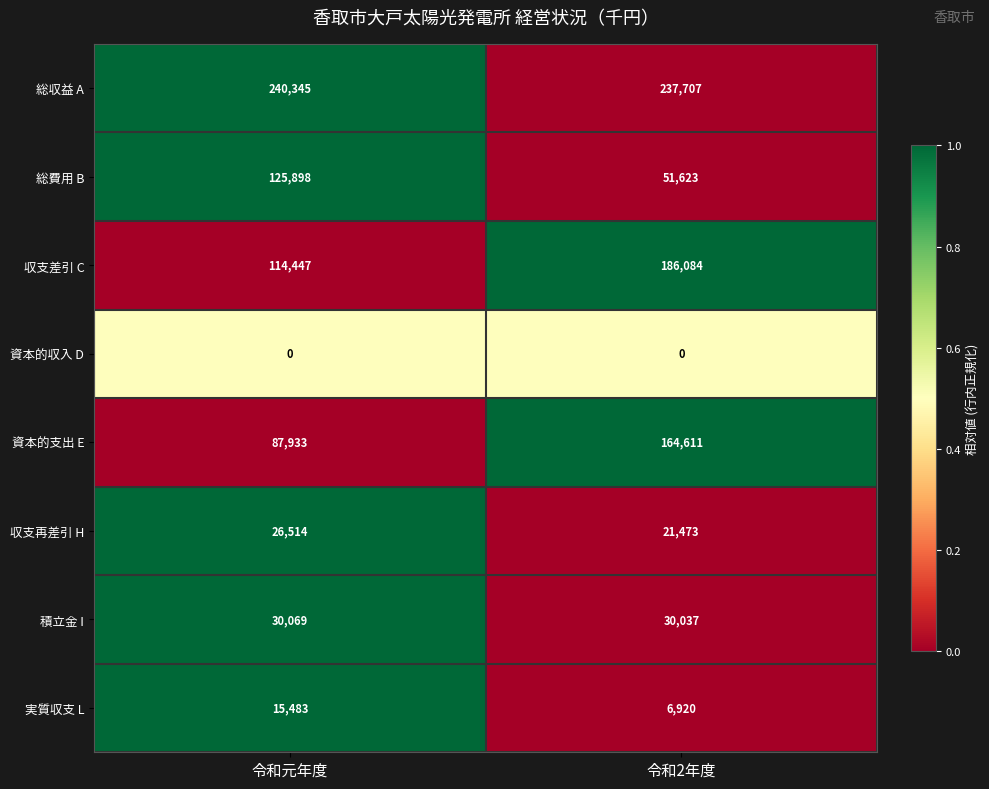

Reading left to right, extract all data points from this chart.

総収益 A: 令和元年度=240345	令和2年度=237707
総費用 B: 令和元年度=125898	令和2年度=51623
収支差引 C: 令和元年度=114447	令和2年度=186084
資本的収入 D: 令和元年度=0	令和2年度=0
資本的支出 E: 令和元年度=87933	令和2年度=164611
収支再差引 H: 令和元年度=26514	令和2年度=21473
積立金 I: 令和元年度=30069	令和2年度=30037
実質収支 L: 令和元年度=15483	令和2年度=6920